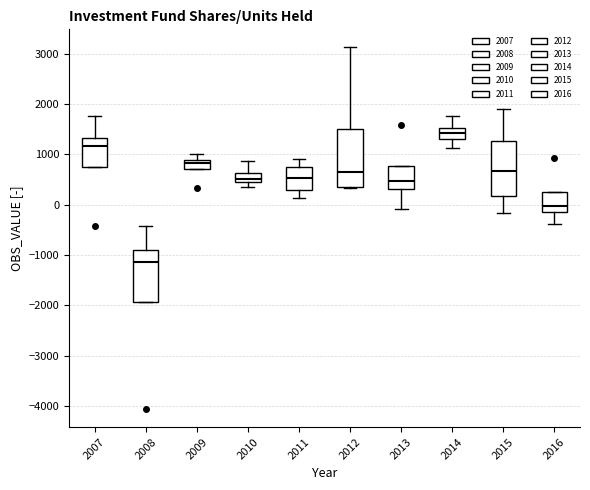

Which box's median line is the highest?

2014